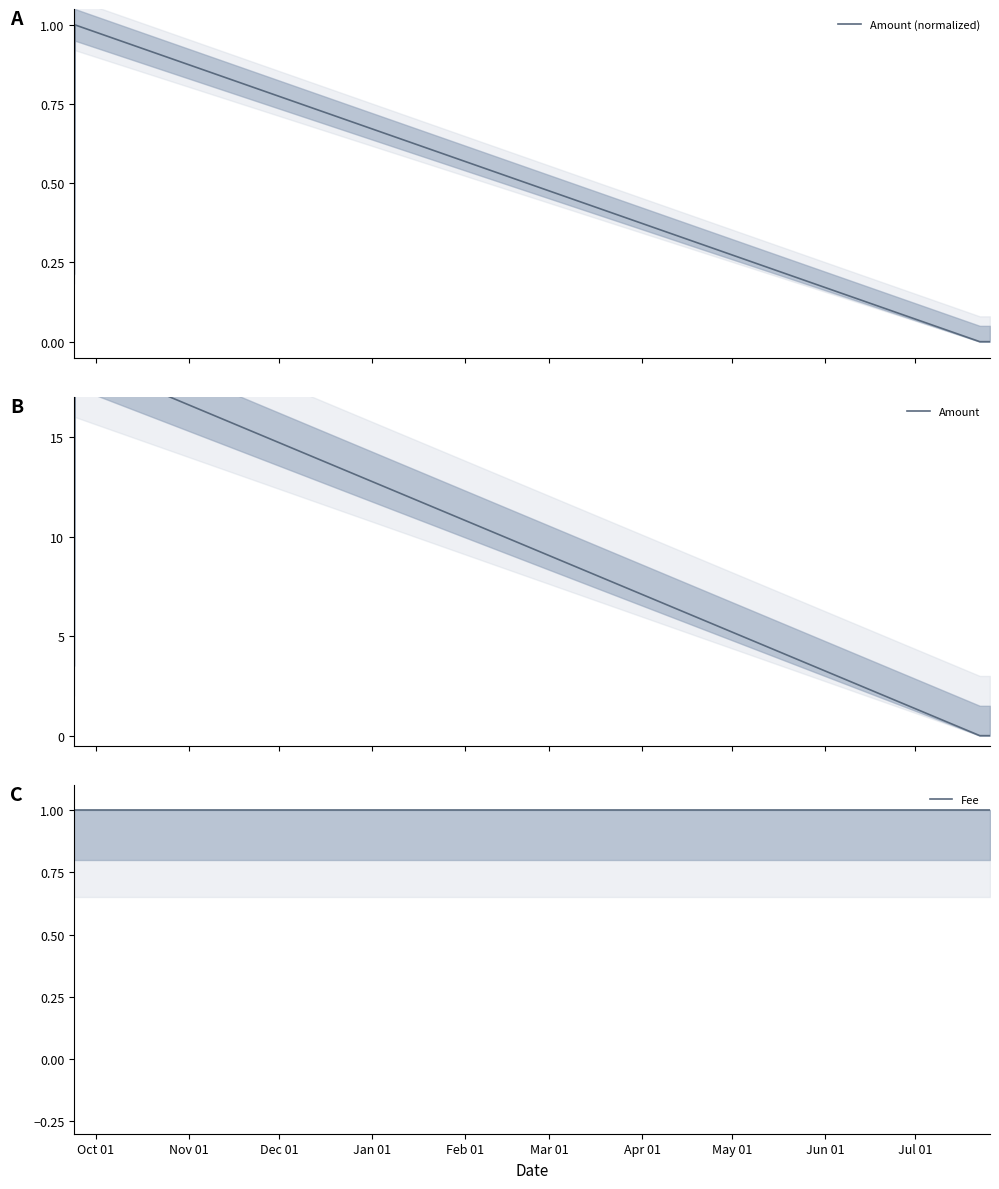

Is the value of Fee at Oct 01 greater than the value of Amount at Oct 01?

No